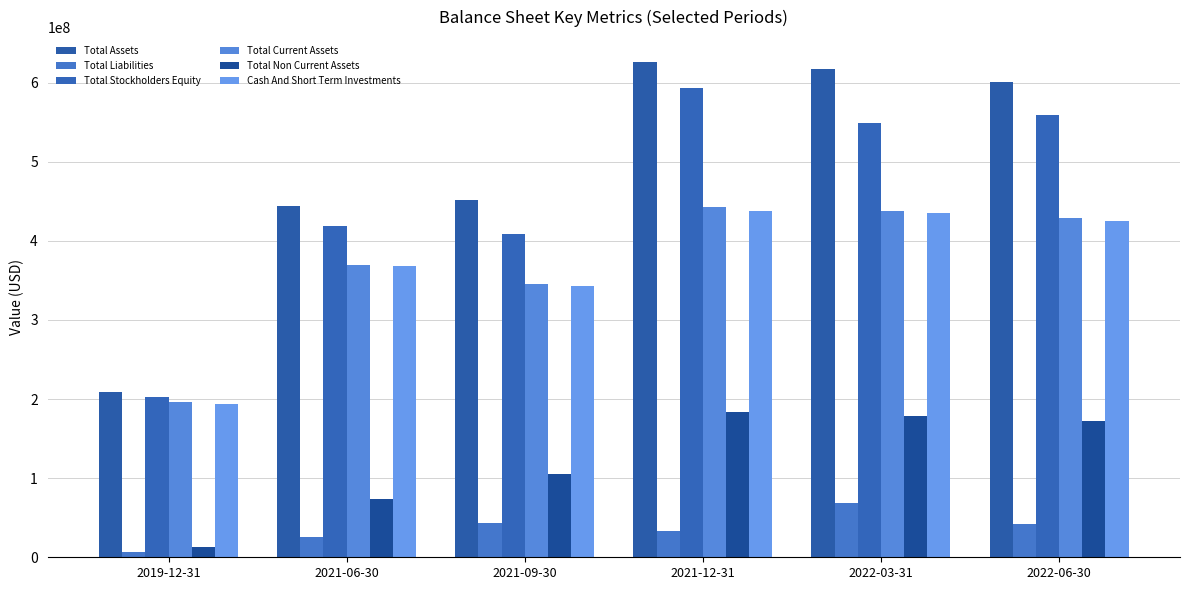

Rank the series by their maximum value, from lowest to highest.

Total Liabilities, Total Non Current Assets, Cash And Short Term Investments, Total Current Assets, Total Stockholders Equity, Total Assets